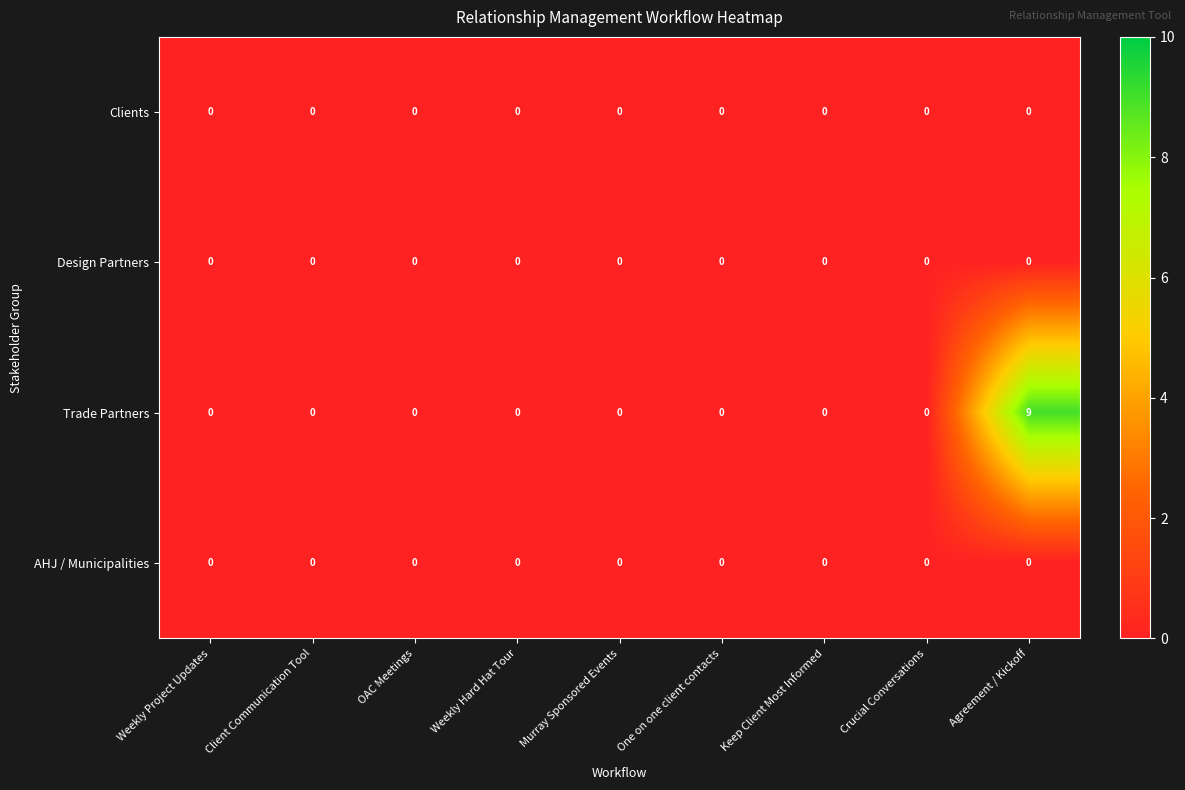

Which series has the largest total across all categories?

Trade Partners